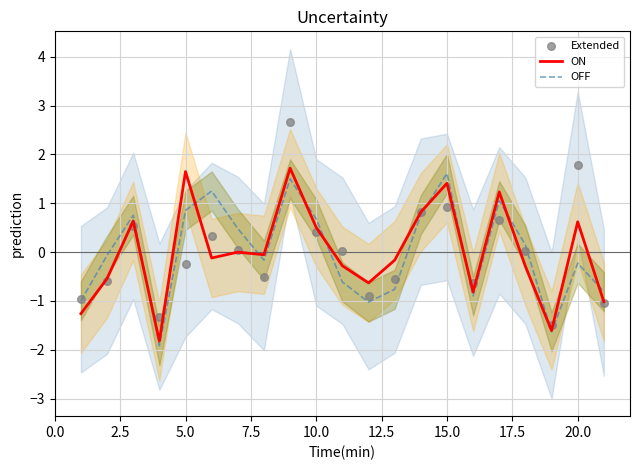

What is the maximum value for OFF?

1.6